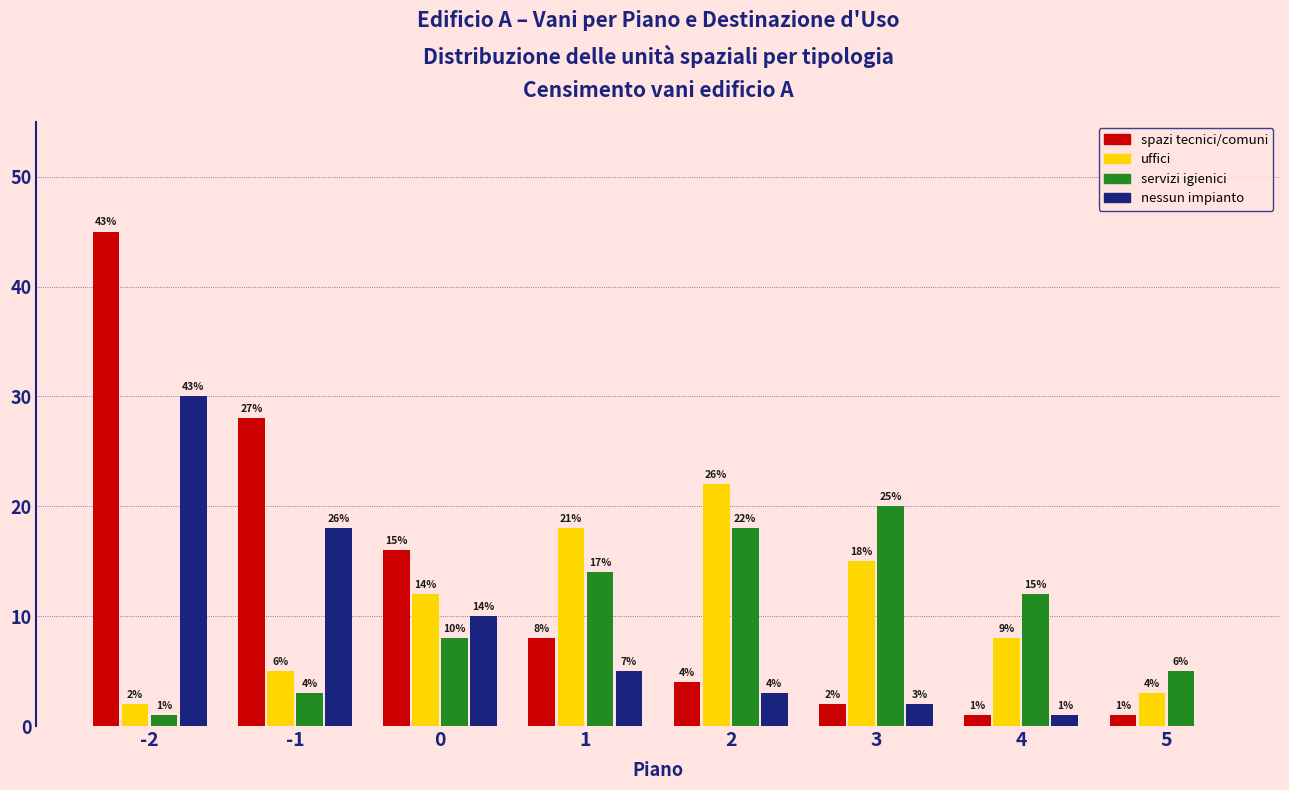

How many groups of bars are there?

8